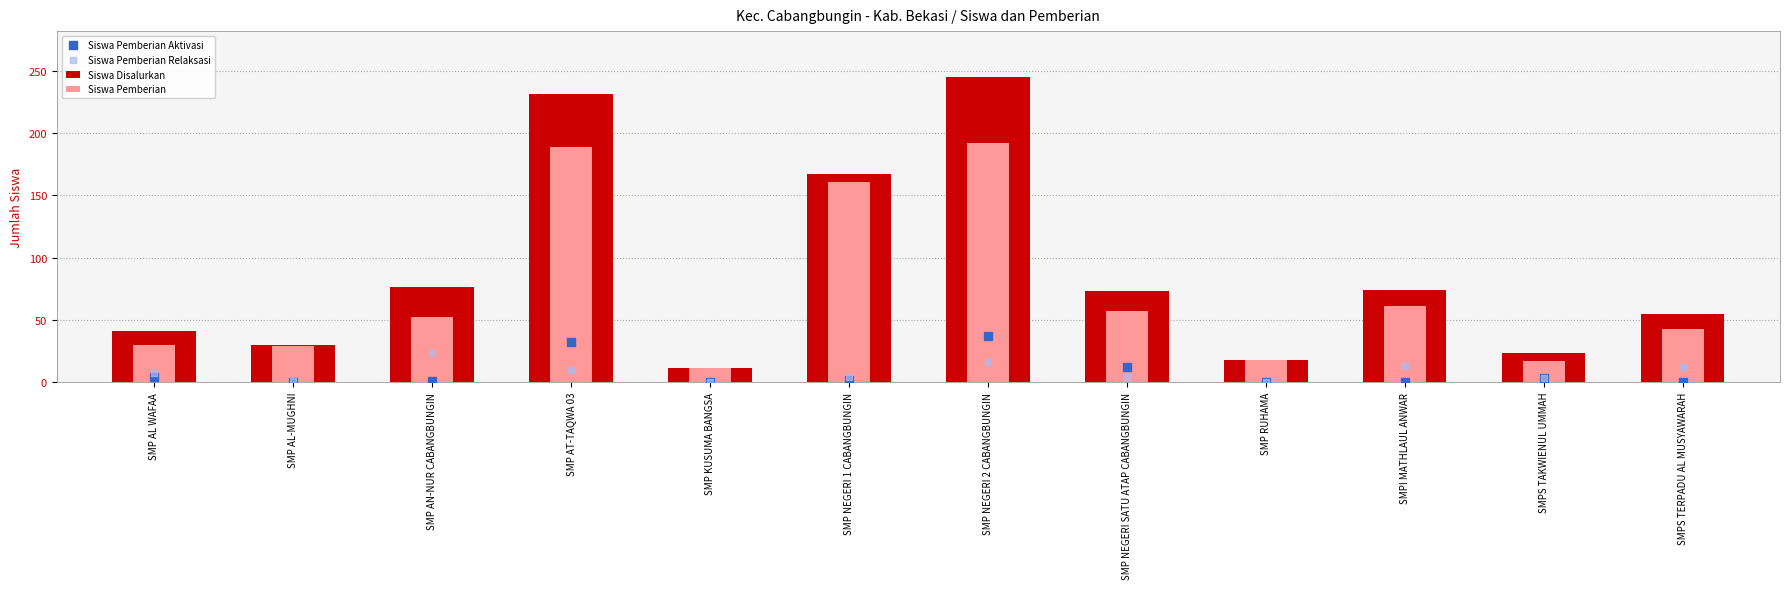

At how many categories does at least one series exceed 105?

3